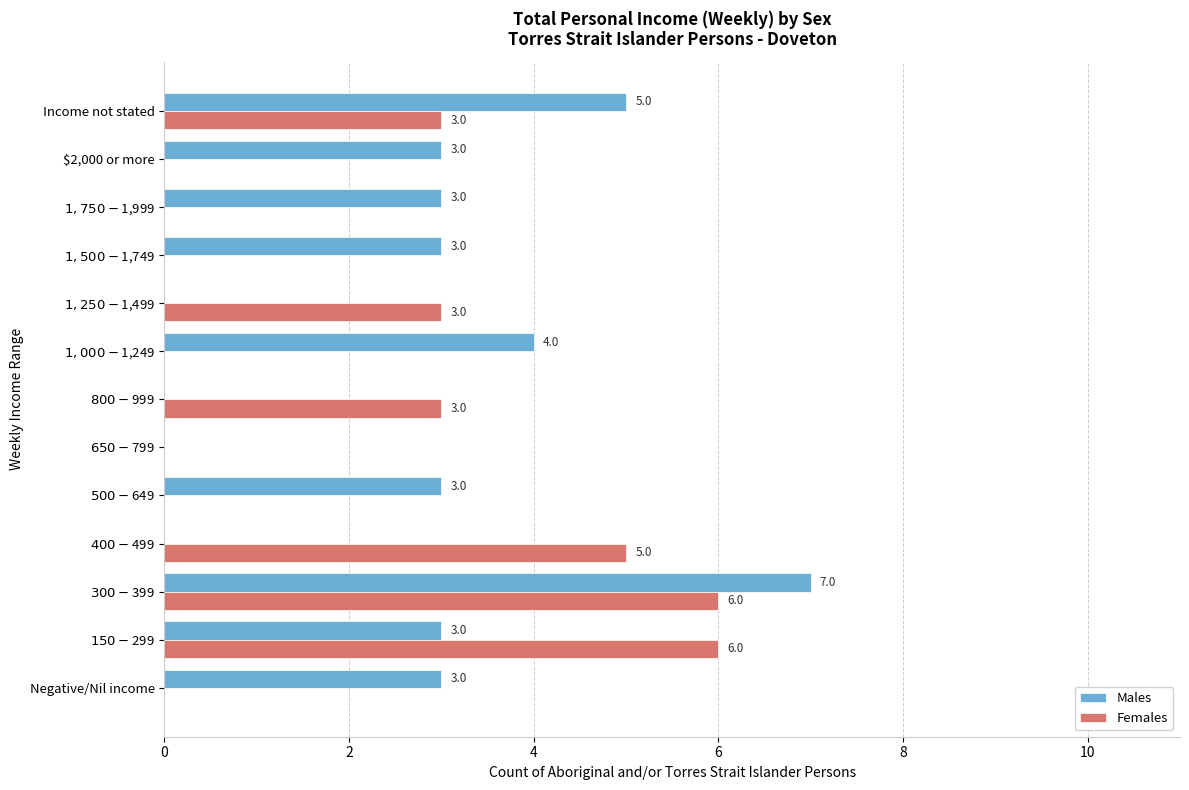

True or false: Females has a value of 4 at $2,000 or more.

False